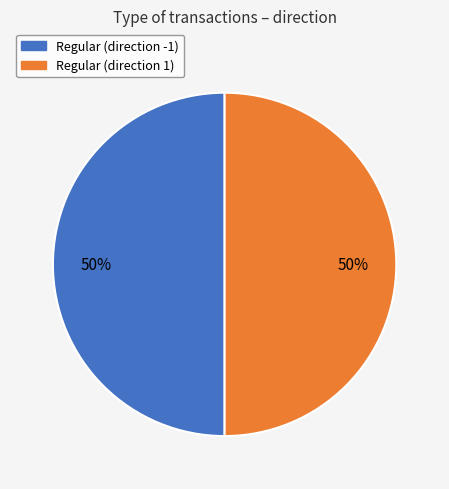

How many slices are in this pie chart?

2